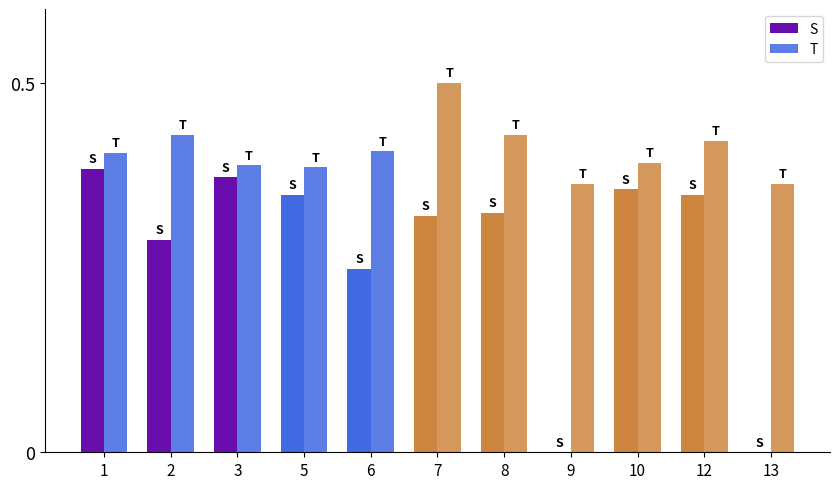

Are the bars grouped side by side (vs. stacked)?

Yes